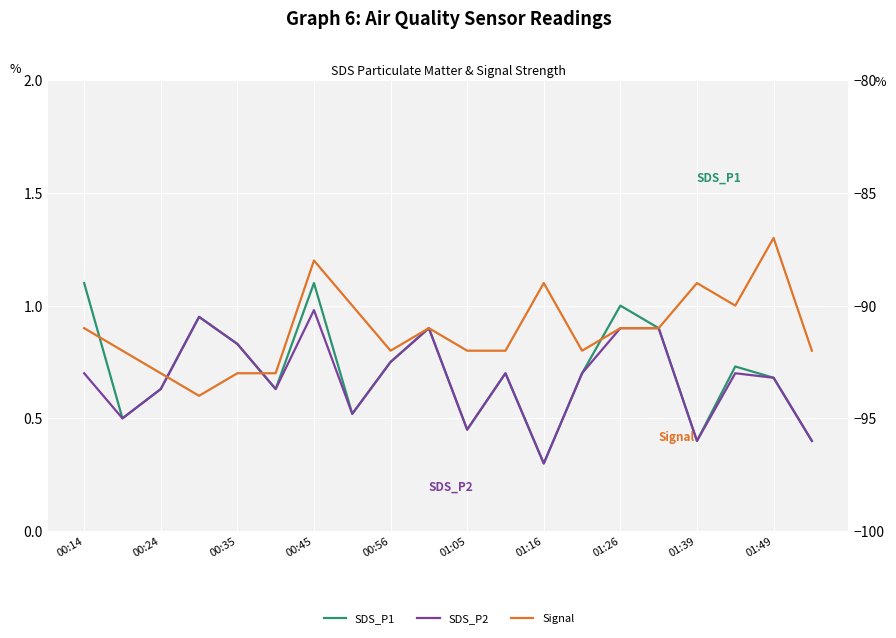

What is the average value of the SDS_P1 series?

0.7